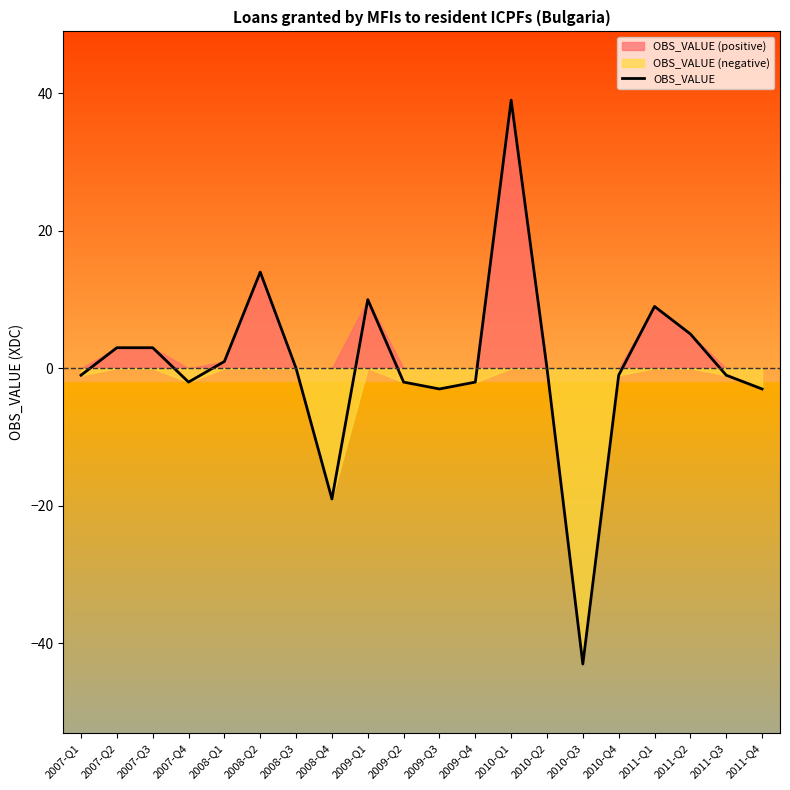

True or false: the data shows -1 at 2007-Q4.

False